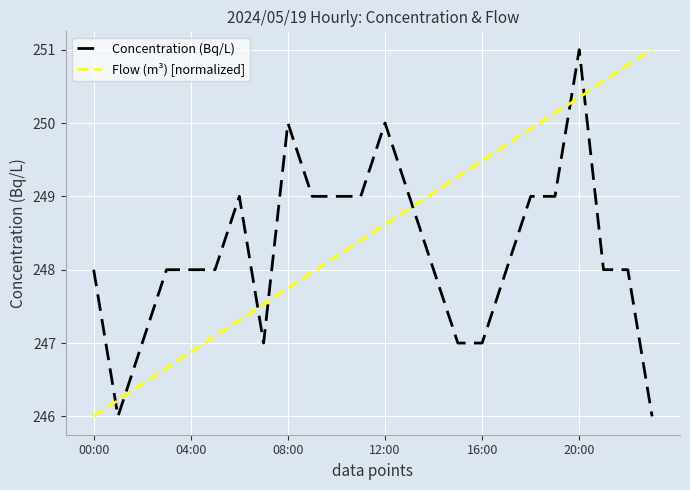

True or false: Concentration (Bq/L) and Flow (m³) [normalized] cross at least once.

True